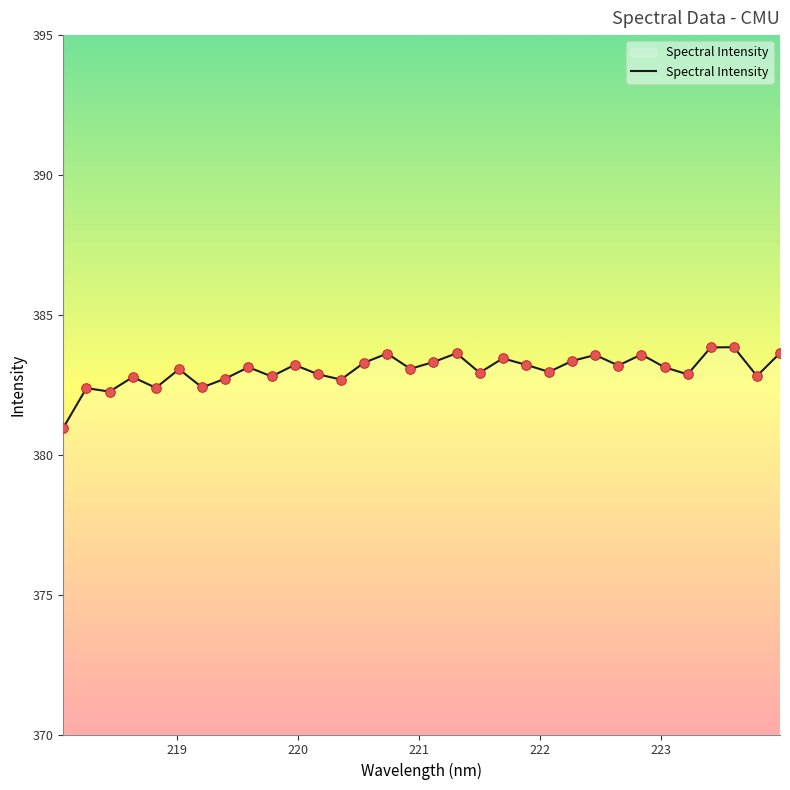

What is the difference between the maximum and minimum values?

2.9